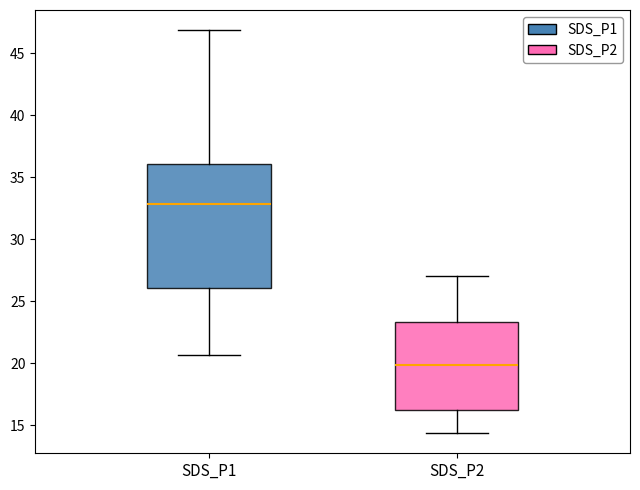

Which box's median line is the lowest?

SDS_P2